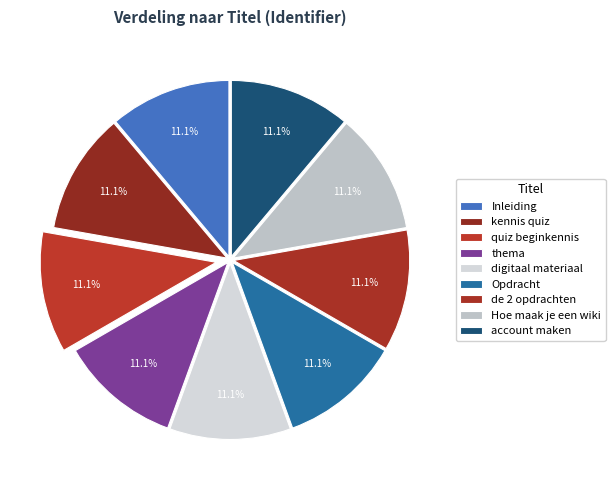

To the nearest percent, what is the combined percentage of thema and kennis quiz?

22%